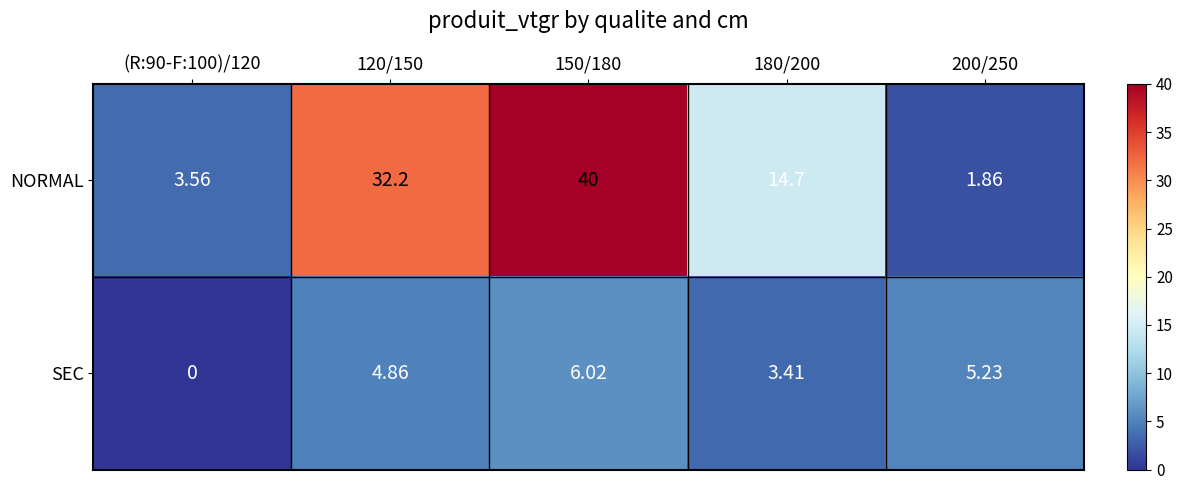

Which series has the widest spread of values?

NORMAL